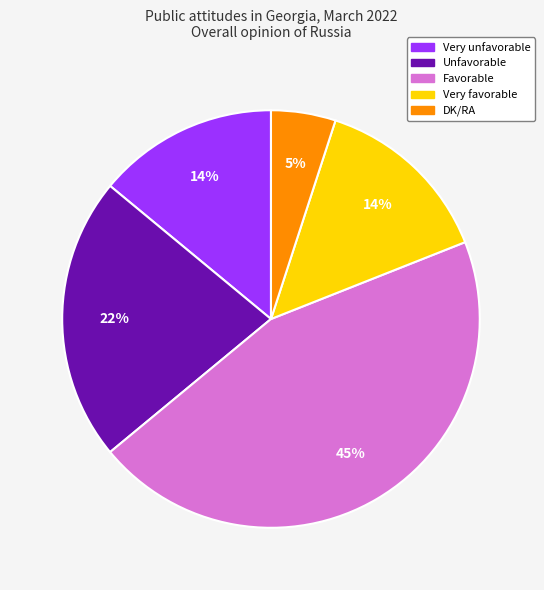

How many slices are in this pie chart?

5